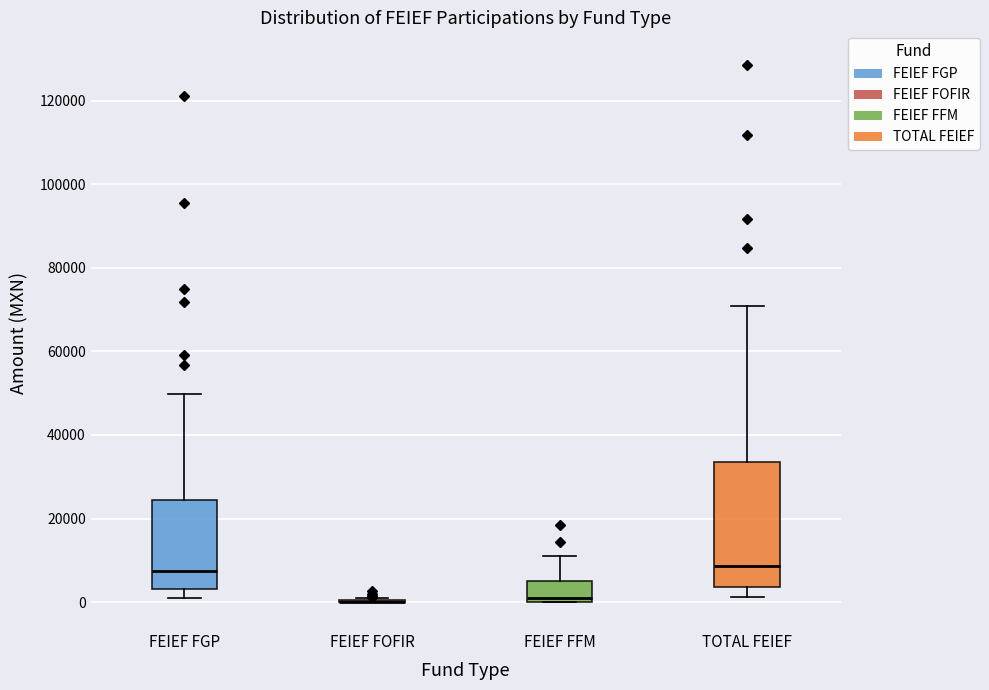

Where does the upper whisker of the box for FEIEF FFM end on the y-axis? The values are not printed on the chart, so give them approximately, as read against the axis.

10000